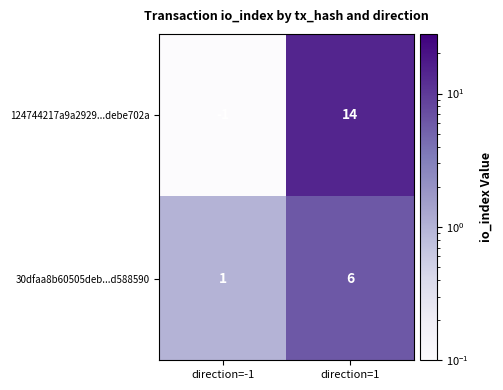

What is the sum of all 30dfaa8b60505deb...d588590 values?

7